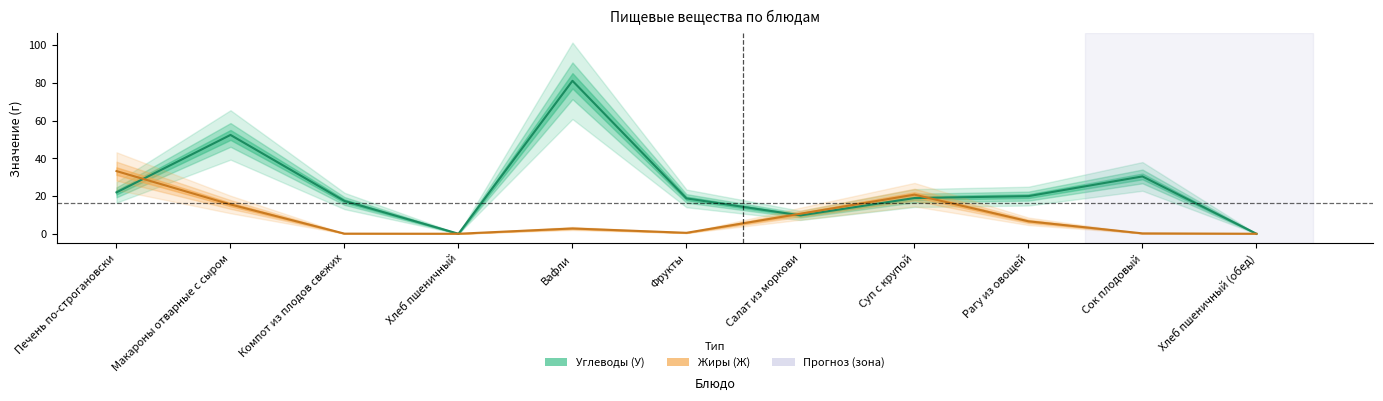

At which label is Жиры (Ж) closest to 16?

Макароны отварные с сыром